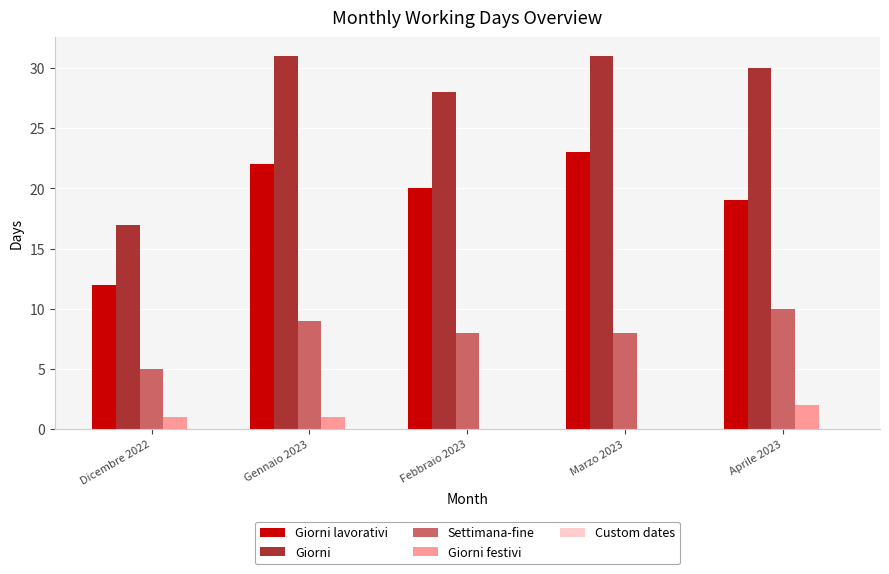

What is the total value across all series at Aprile 2023?

61